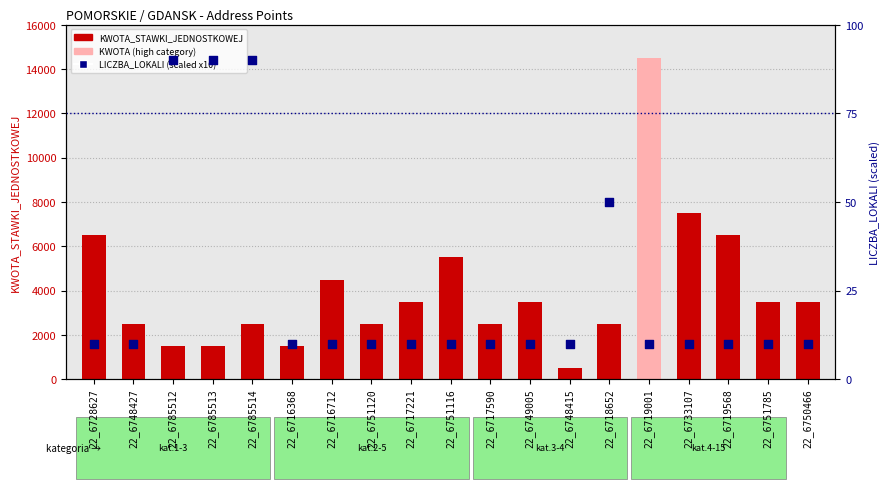

Which series contains the highest Y value?

KWOTA_STAWKI_JEDNOSTKOWEJ